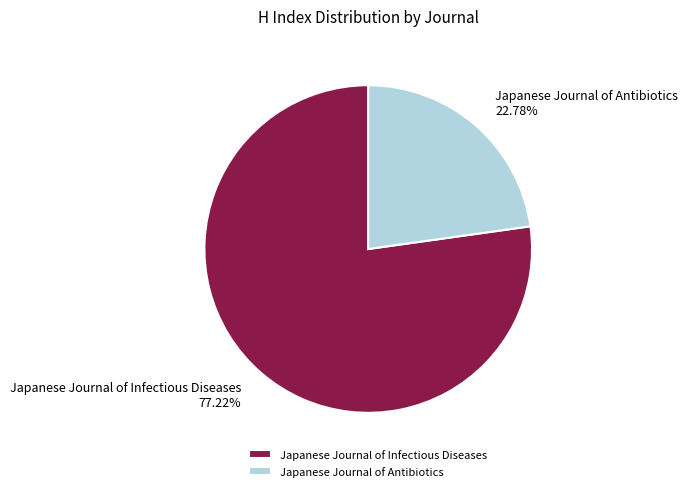

To the nearest percent, what percentage of the pie is Japanese Journal of Infectious Diseases?

77%